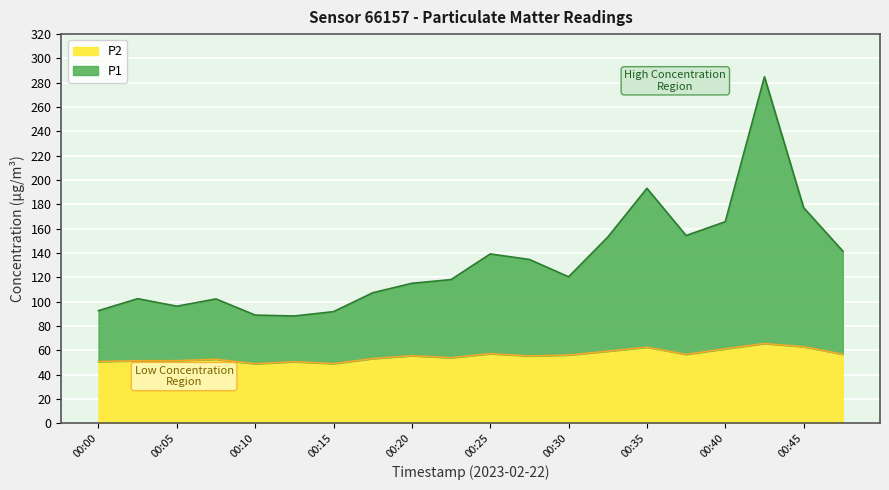

What is the maximum value for P1?

284.9